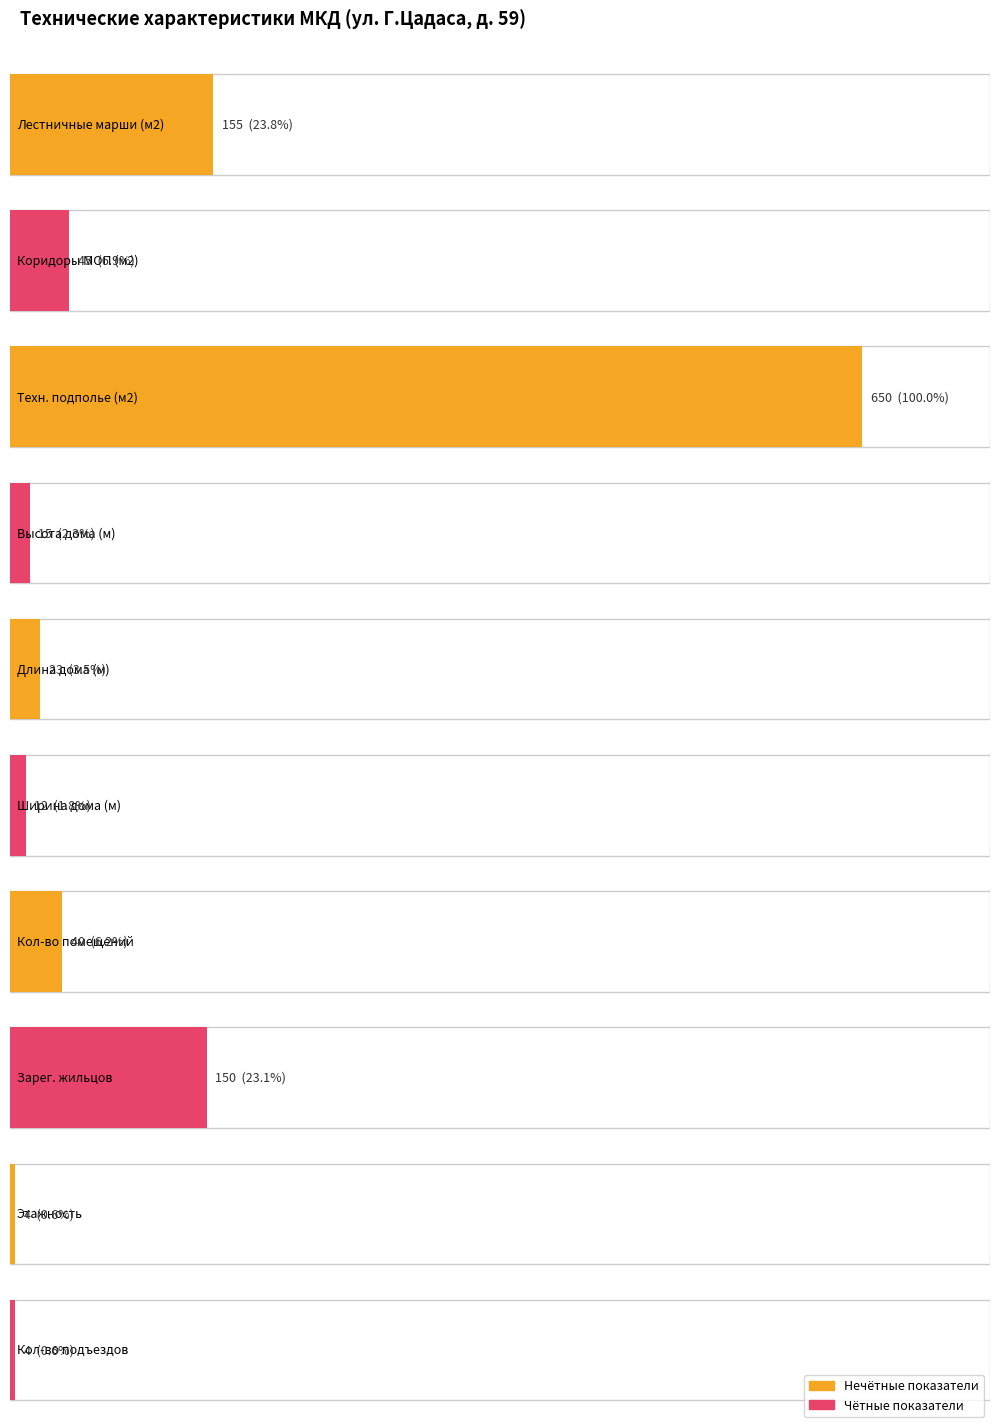

Is it true that Maximum equals 205 at Лестничные марши?

False